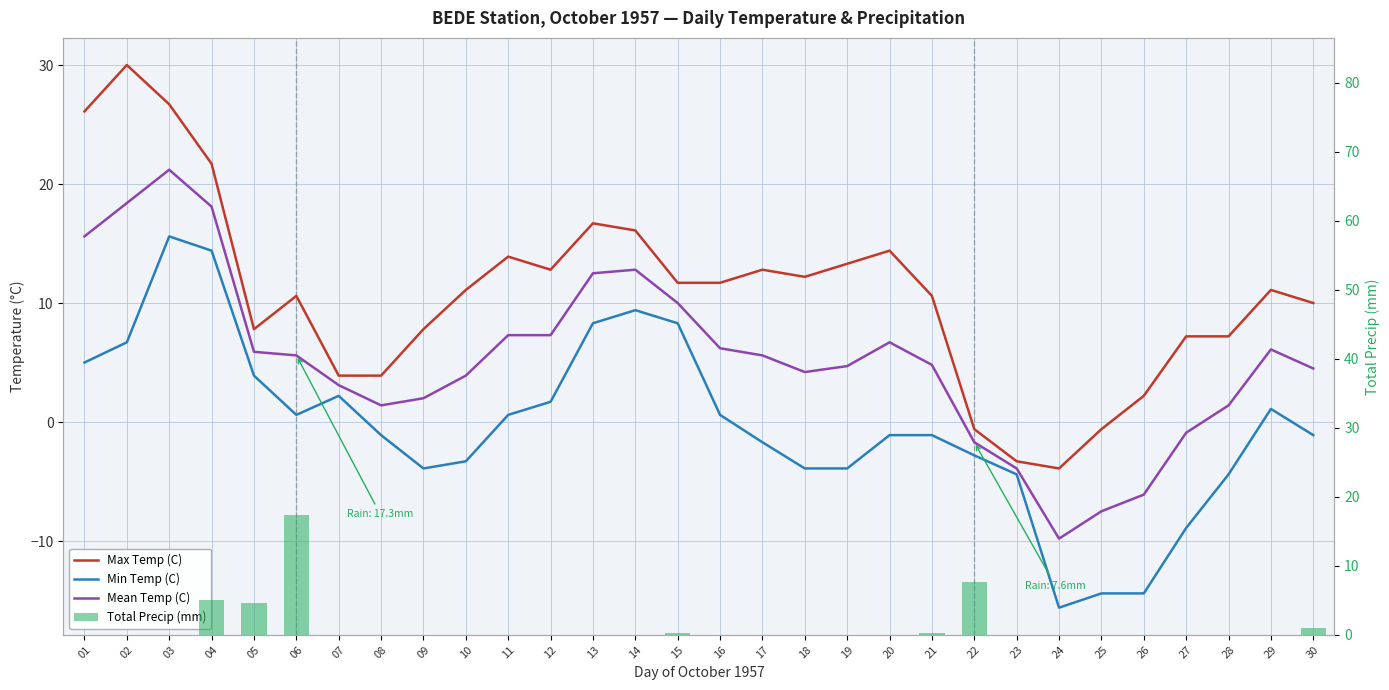

At which label is Mean Temp (C) closest to 5?

21